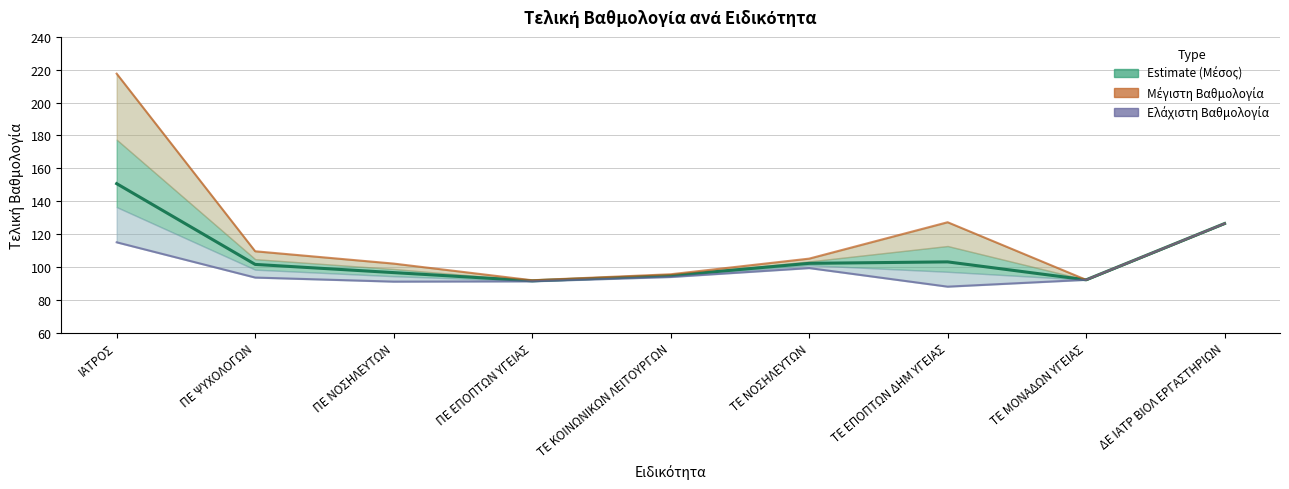

What is the difference between the maximum and minimum values in the Μέγιστη Βαθμολογία series?

125.8